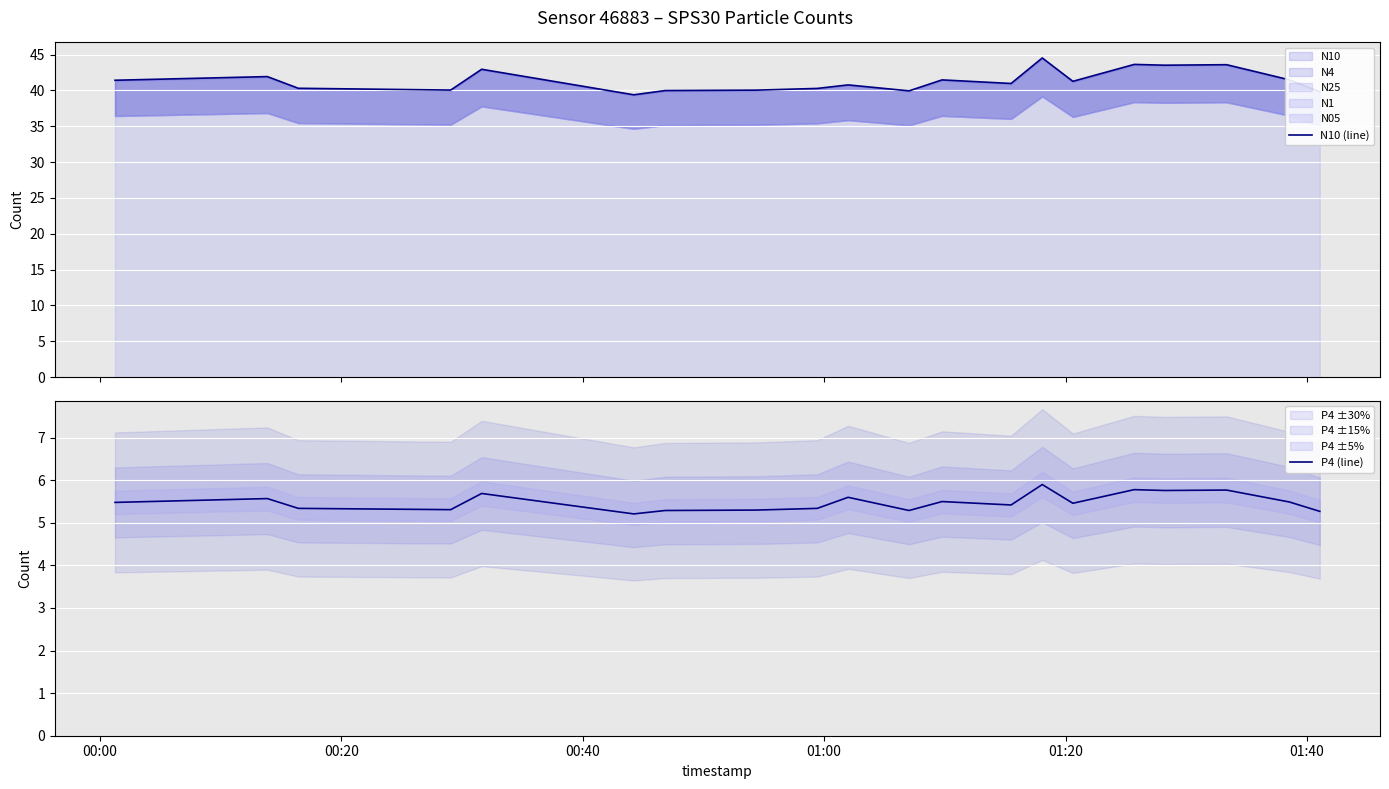

Reading left to right, list all the values displayed in this chart.

N10 (line): 41.4	41.9	40.3	40.0	42.9	39.4	40.0	40.0	40.3	40.8	39.9	41.5	41.0	44.5	41.3	43.6	43.5	43.6	41.5	39.8
P4 (line): 5.5	5.6	5.3	5.3	5.7	5.2	5.3	5.3	5.3	5.6	5.3	5.5	5.4	5.9	5.5	5.8	5.8	5.8	5.5	5.3